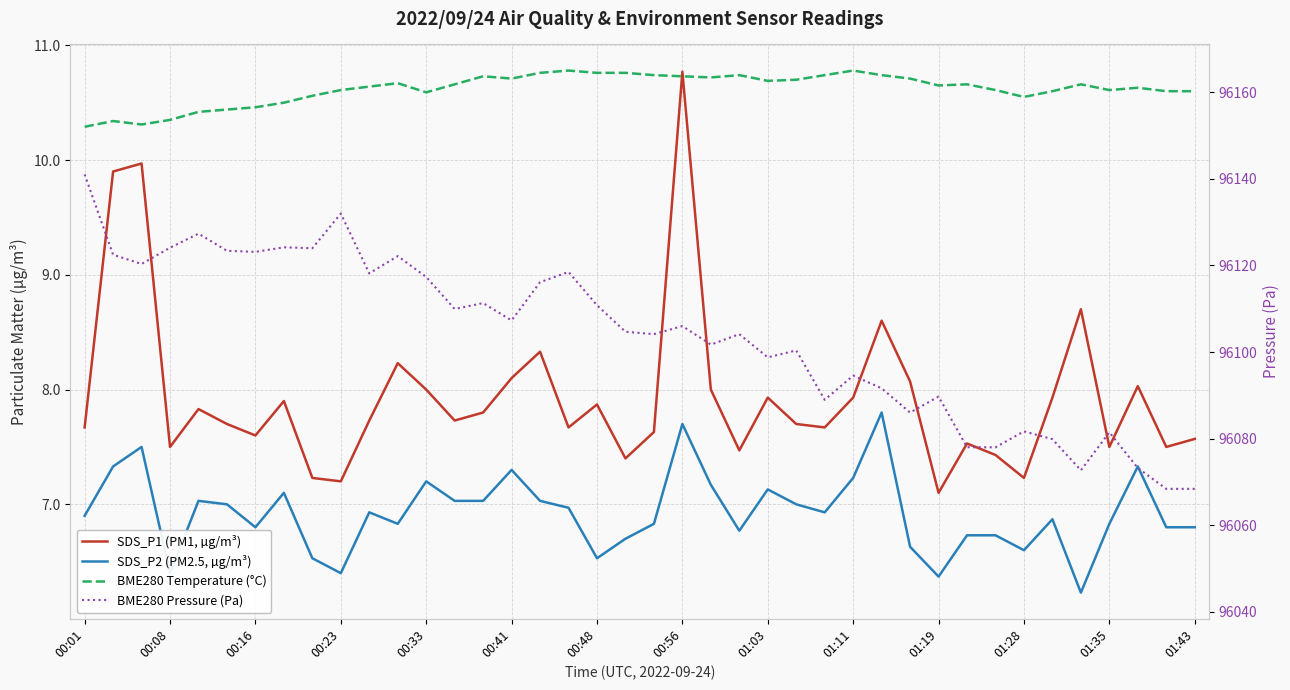

What is the spread (max minus min) of values at 20?

96097.3